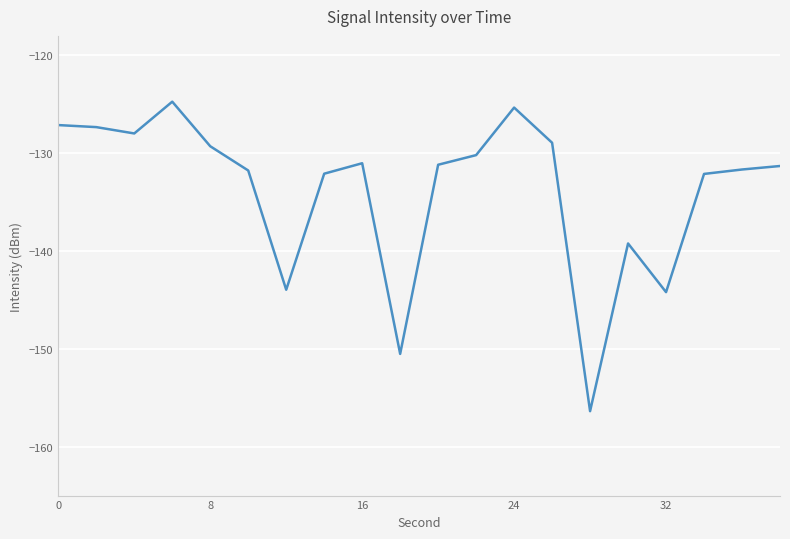

Count the number of categories in the chart.

20